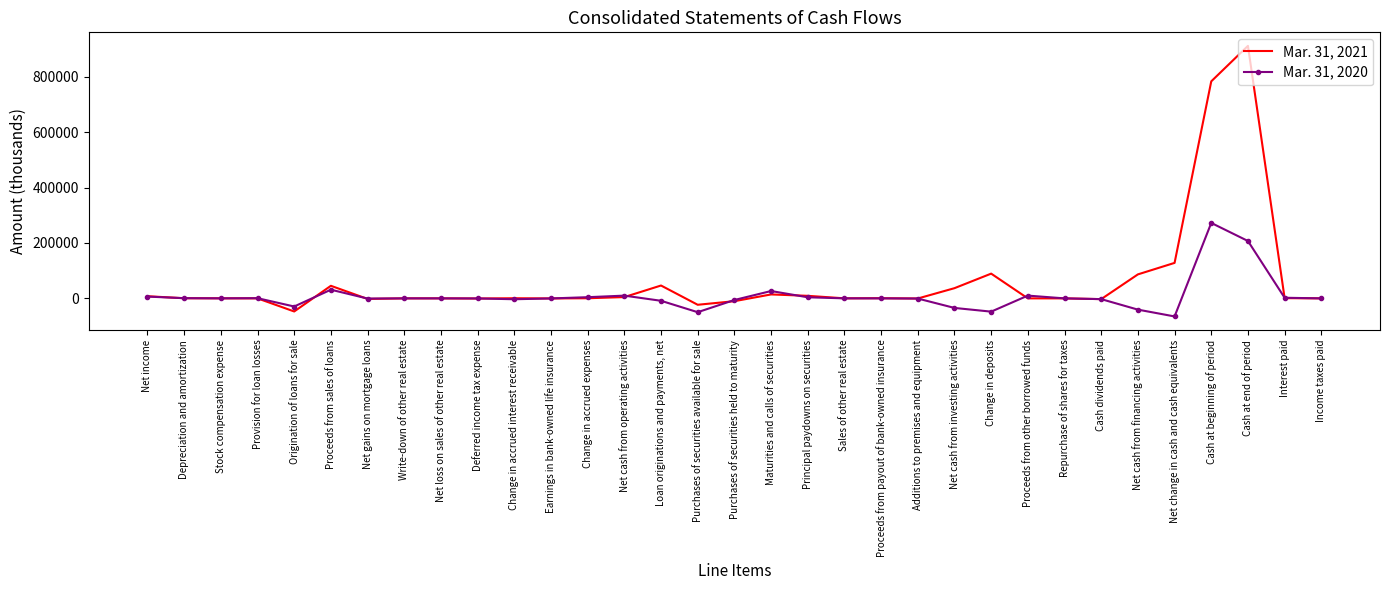

Which series has the largest total across all categories?

Mar. 31, 2021